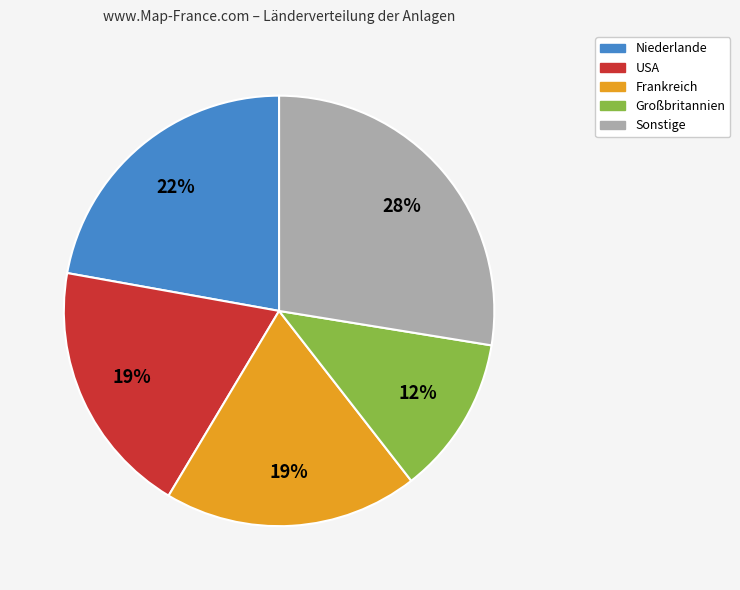

Is there any slice that represents more than half of the pie?

No